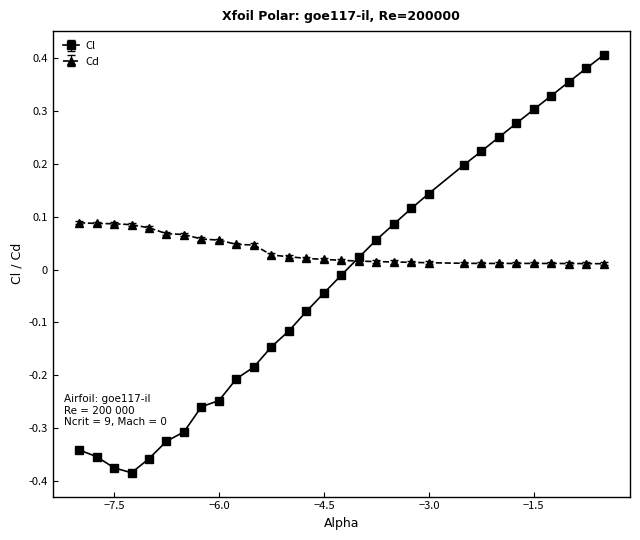

How many data points in Cl are above 0?

14